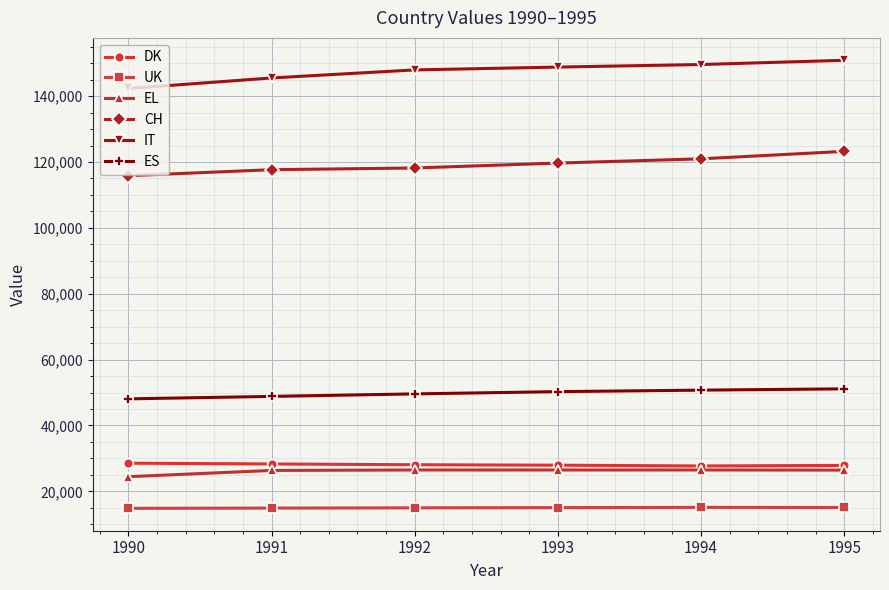

Rank the series by their maximum value, from lowest to highest.

UK, EL, DK, ES, CH, IT